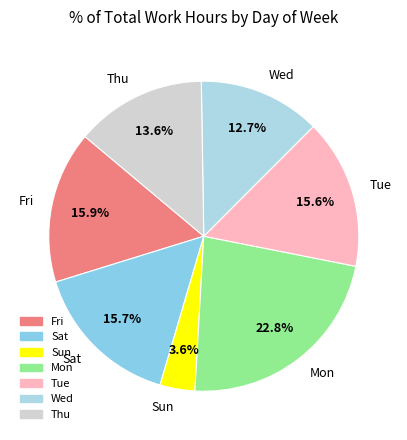

What is the largest slice in the pie chart?

Mon